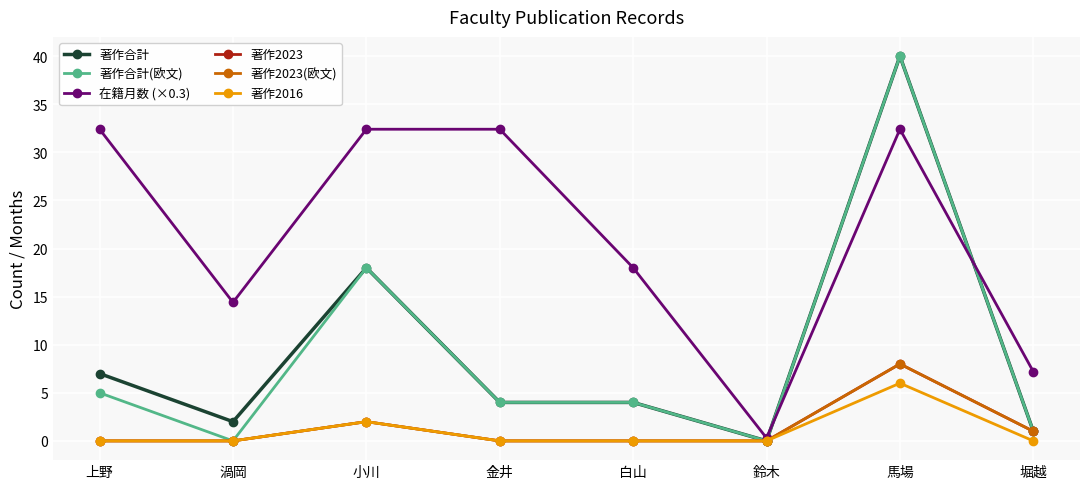

Does the chart display data point markers on the line(s)?

Yes